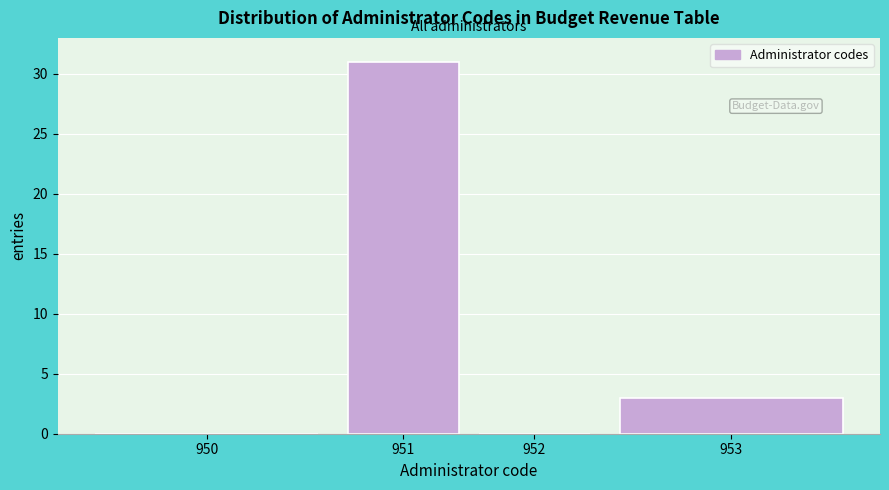

Reading left to right, what are all the values shown in this chart?

950=0	951=31	952=0	953=3